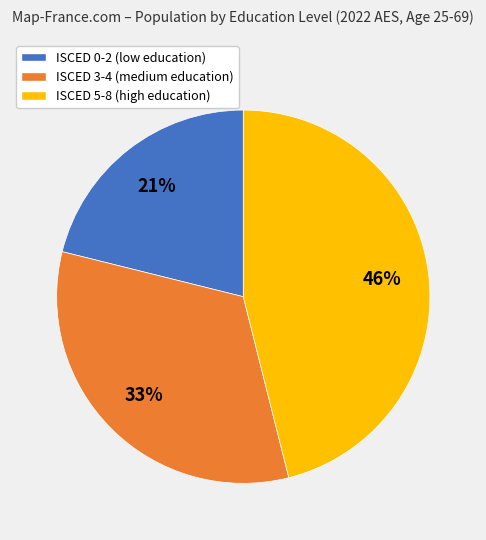

The ISCED 5-8 (high education) slice represents 46% of the pie. True or false?

True